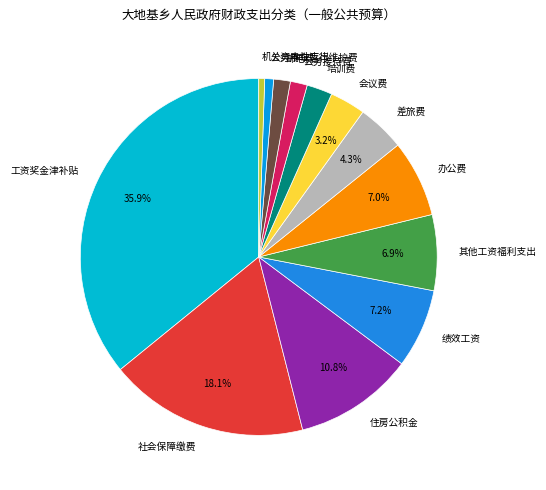

Do 社会保障缴费 and 邮电费 together represent more than half of the pie?

No